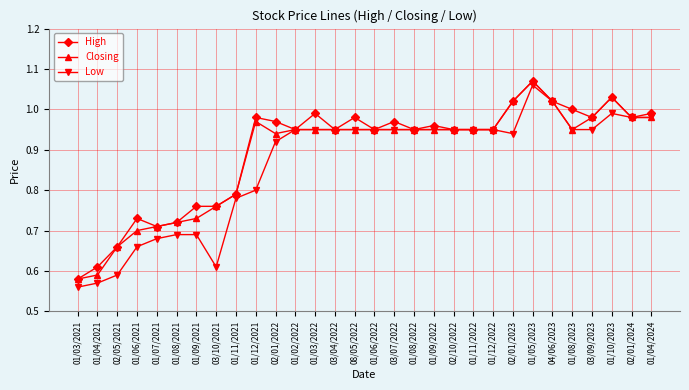

At which category is the sum across all series the highest?

01/05/2023